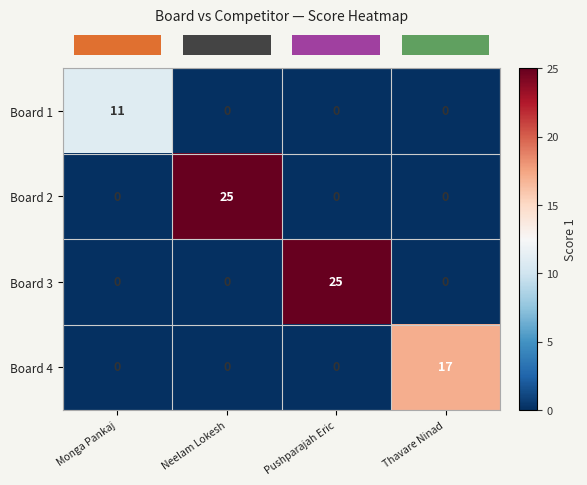

What is the difference between the highest and lowest values at Neelam Lokesh?

25